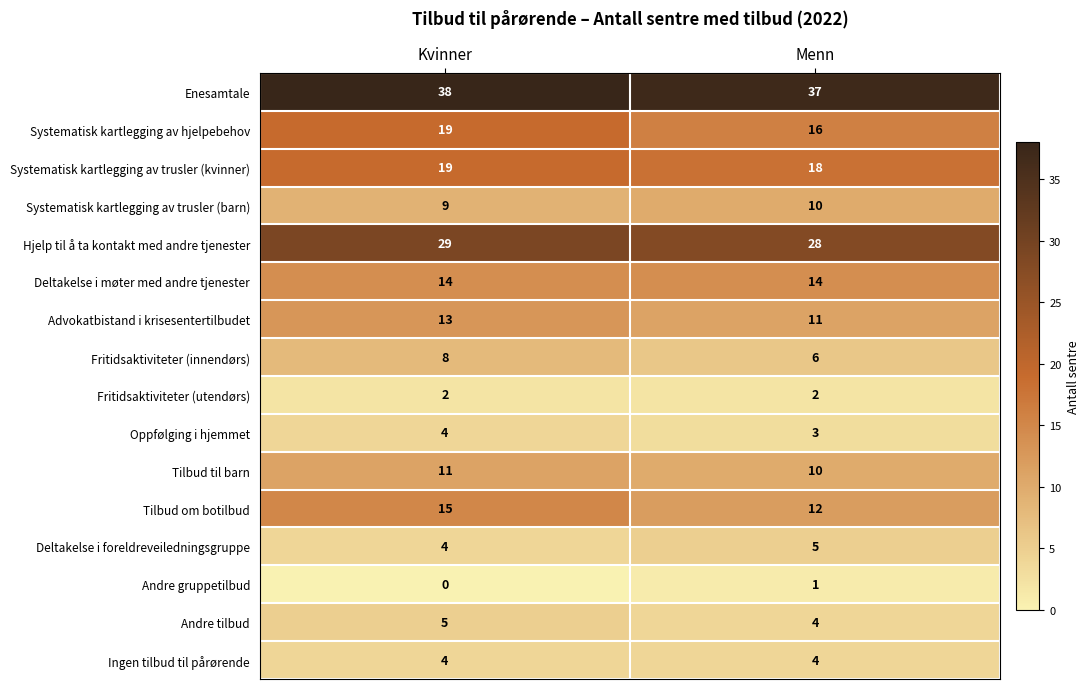

What is the spread (max minus min) of values at Kvinner?

38